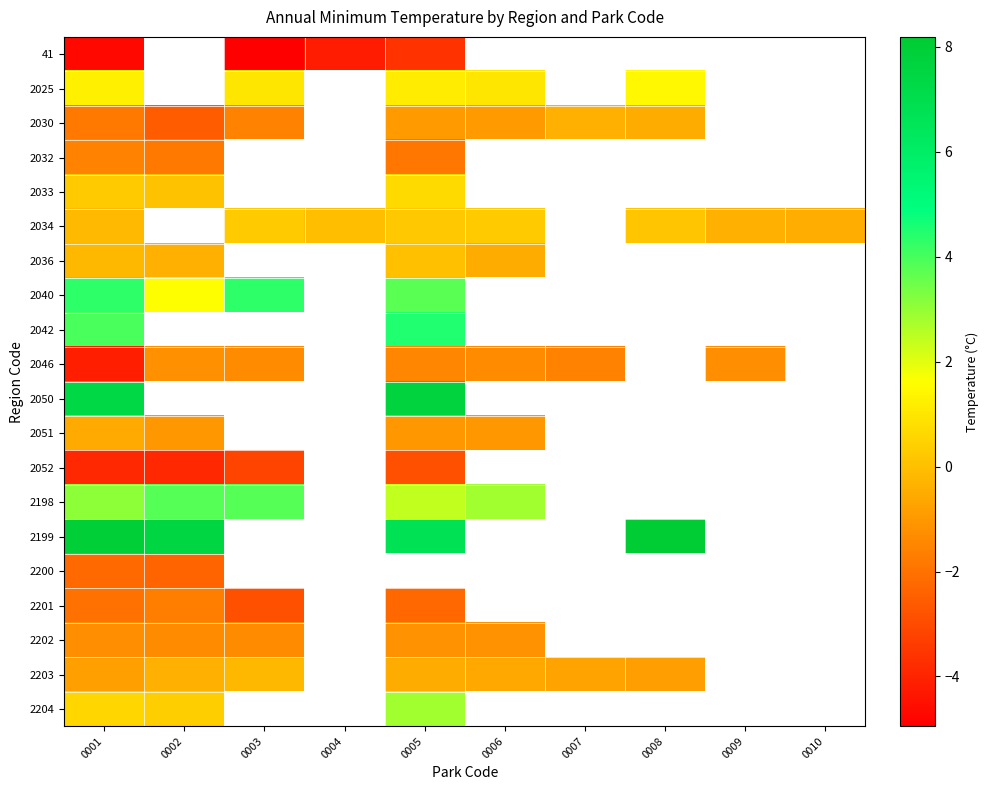

Reading left to right, transcribe all the data shown in this chart.

41: 0001=-4.7	0002=-9999.0	0003=-4.9	0004=-4.2	0005=-3.6	0006=-9999.0	0007=-9999.0	0008=-9999.0	0009=-9999.0	0010=-9999.0
2025: 0001=1.2	0002=-9999.0	0003=1.0	0004=-9999.0	0005=1.1	0006=1.0	0007=-9999.0	0008=1.5	0009=-9999.0	0010=-9999.0
2030: 0001=-1.8	0002=-2.6	0003=-1.6	0004=-9999.0	0005=-1.0	0006=-1.0	0007=-0.4	0008=-0.5	0009=-9999.0	0010=-9999.0
2032: 0001=-1.6	0002=-1.8	0003=-9999.0	0004=-9999.0	0005=-1.9	0006=-9999.0	0007=-9999.0	0008=-9999.0	0009=-9999.0	0010=-9999.0
2033: 0001=0.3	0002=0.1	0003=-9999.0	0004=-9999.0	0005=0.7	0006=-9999.0	0007=-9999.0	0008=-9999.0	0009=-9999.0	0010=-9999.0
2034: 0001=-0.1	0002=-9999.0	0003=0.2	0004=-0.1	0005=0.2	0006=0.2	0007=-9999.0	0008=0.1	0009=-0.4	0010=-0.4
2036: 0001=-0.2	0002=-0.4	0003=-9999.0	0004=-9999.0	0005=-0.0	0006=-0.5	0007=-9999.0	0008=-9999.0	0009=-9999.0	0010=-9999.0
2040: 0001=4.3	0002=1.6	0003=4.3	0004=-9999.0	0005=3.8	0006=-9999.0	0007=-9999.0	0008=-9999.0	0009=-9999.0	0010=-9999.0
2042: 0001=4.0	0002=-9999.0	0003=-9999.0	0004=-9999.0	0005=4.5	0006=-9999.0	0007=-9999.0	0008=-9999.0	0009=-9999.0	0010=-9999.0
2046: 0001=-4.2	0002=-1.2	0003=-1.3	0004=-9999.0	0005=-1.5	0006=-1.3	0007=-1.5	0008=-9999.0	0009=-1.3	0010=-9999.0
2050: 0001=7.3	0002=-9999.0	0003=-9999.0	0004=-9999.0	0005=7.7	0006=-9999.0	0007=-9999.0	0008=-9999.0	0009=-9999.0	0010=-9999.0
2051: 0001=-0.6	0002=-1.0	0003=-9999.0	0004=-9999.0	0005=-1.0	0006=-1.0	0007=-9999.0	0008=-9999.0	0009=-9999.0	0010=-9999.0
2052: 0001=-3.9	0002=-3.9	0003=-3.2	0004=-9999.0	0005=-2.9	0006=-9999.0	0007=-9999.0	0008=-9999.0	0009=-9999.0	0010=-9999.0
2198: 0001=3.1	0002=3.8	0003=3.8	0004=-9999.0	0005=2.4	0006=2.8	0007=-9999.0	0008=-9999.0	0009=-9999.0	0010=-9999.0
2199: 0001=8.0	0002=7.5	0003=-9999.0	0004=-9999.0	0005=6.7	0006=-9999.0	0007=-9999.0	0008=8.2	0009=-9999.0	0010=-9999.0
2200: 0001=-2.2	0002=-2.4	0003=-9999.0	0004=-9999.0	0005=-9999.0	0006=-9999.0	0007=-9999.0	0008=-9999.0	0009=-9999.0	0010=-9999.0
2201: 0001=-2.0	0002=-1.7	0003=-2.9	0004=-9999.0	0005=-2.3	0006=-9999.0	0007=-9999.0	0008=-9999.0	0009=-9999.0	0010=-9999.0
2202: 0001=-1.3	0002=-1.3	0003=-1.3	0004=-9999.0	0005=-1.2	0006=-1.2	0007=-9999.0	0008=-9999.0	0009=-9999.0	0010=-9999.0
2203: 0001=-0.8	0002=-0.4	0003=-0.2	0004=-9999.0	0005=-0.5	0006=-0.6	0007=-0.7	0008=-0.9	0009=-9999.0	0010=-9999.0
2204: 0001=0.6	0002=0.3	0003=-9999.0	0004=-9999.0	0005=2.8	0006=-9999.0	0007=-9999.0	0008=-9999.0	0009=-9999.0	0010=-9999.0